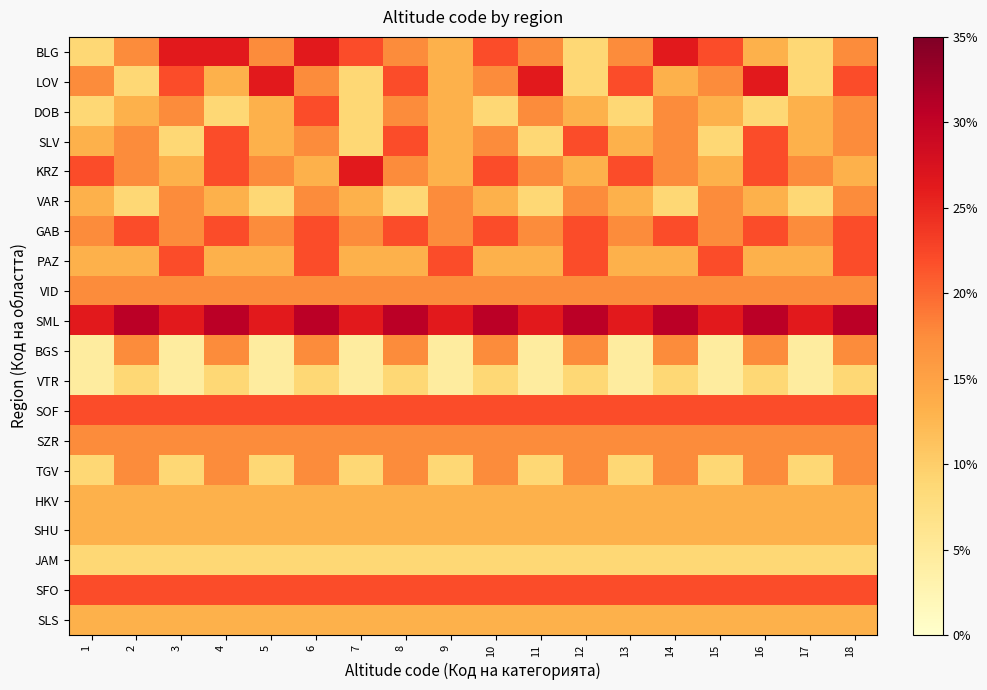

At 12, list the series in order from smallest to largest.

BLG, LOV, VTR, JAM, DOB, KRZ, HKV, SHU, SLS, VAR, VID, BGS, SZR, TGV, SLV, GAB, PAZ, SOF, SFO, SML